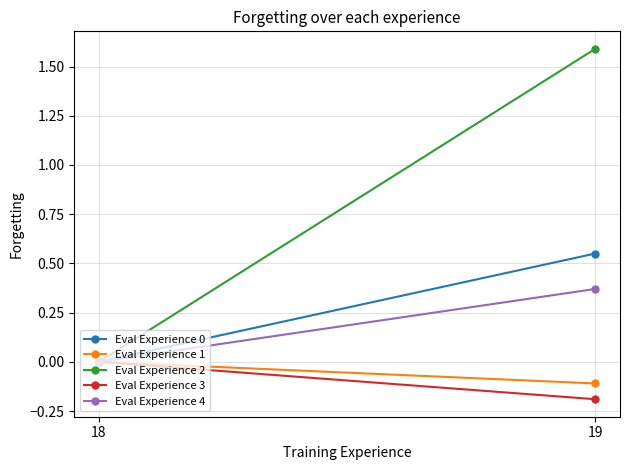

How many lines are shown in the chart?

5